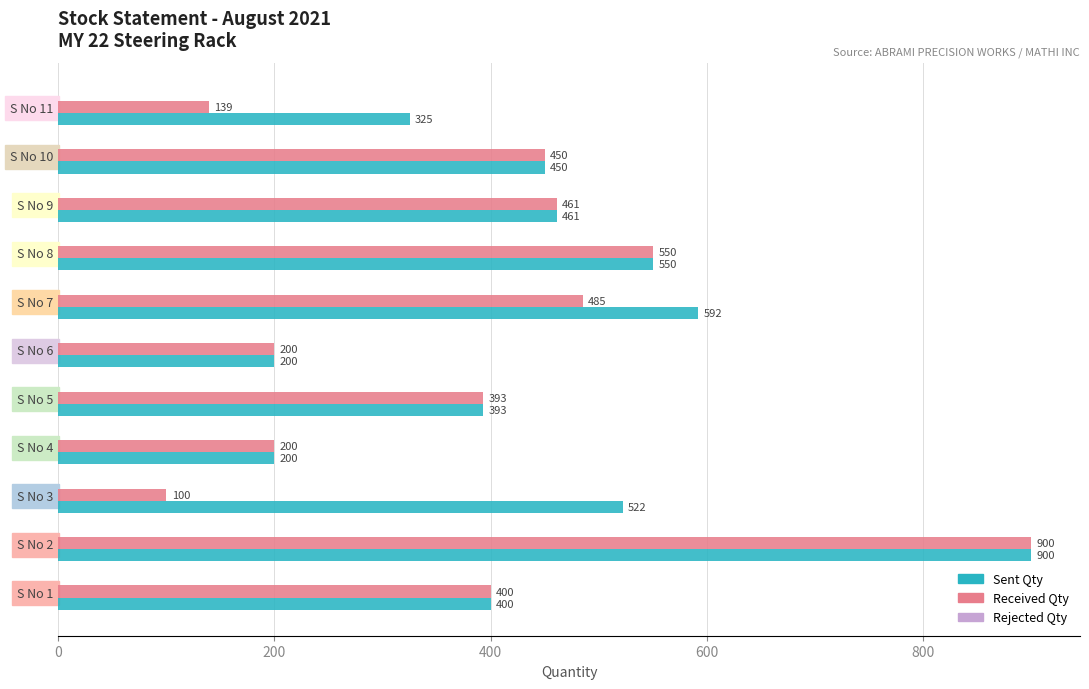

At which category is the sum across all series the highest?

S No 2